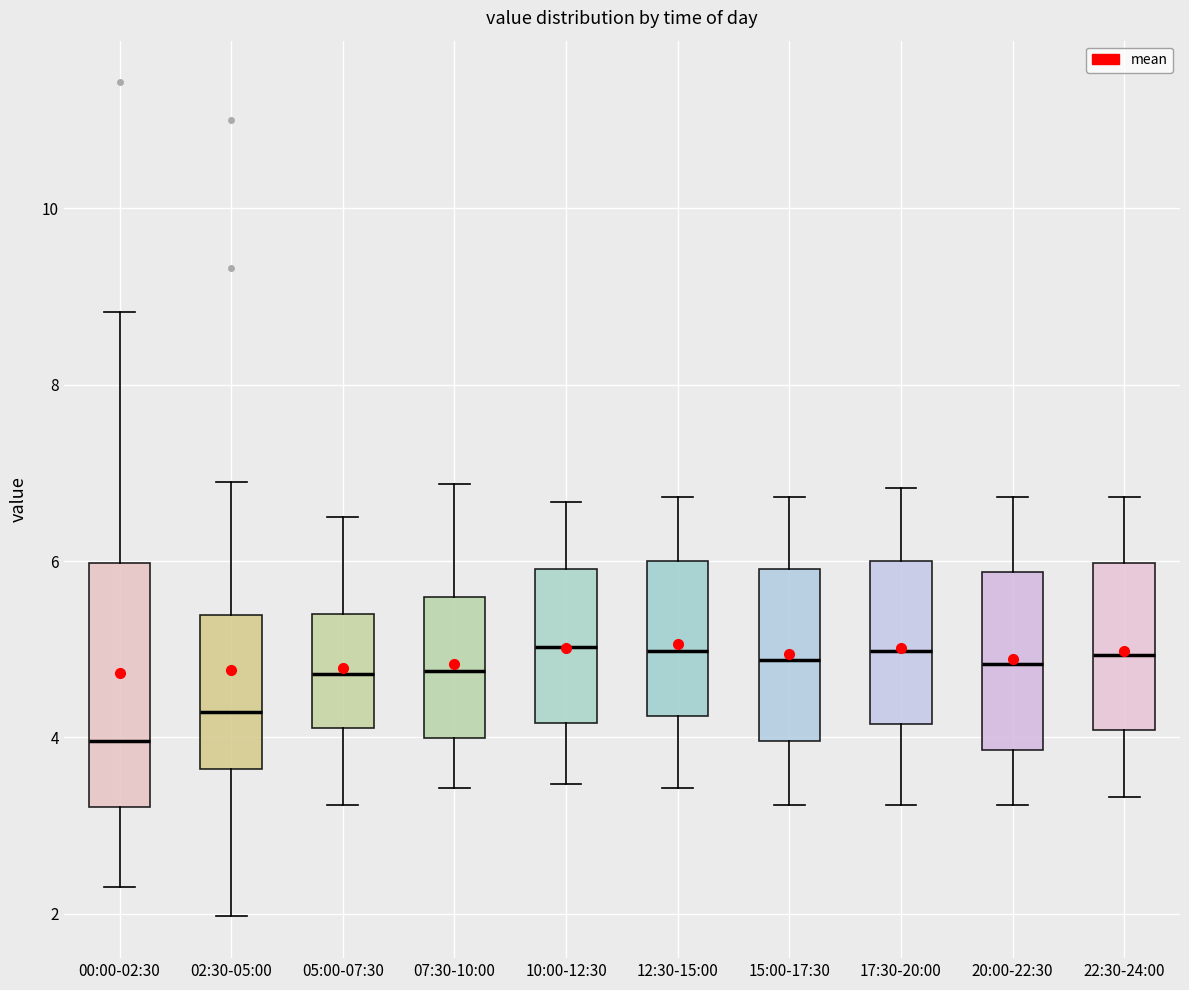

Where does the upper whisker of the box for 20:00-22:30 end on the y-axis? The values are not printed on the chart, so give them approximately, as read against the axis.

6.8